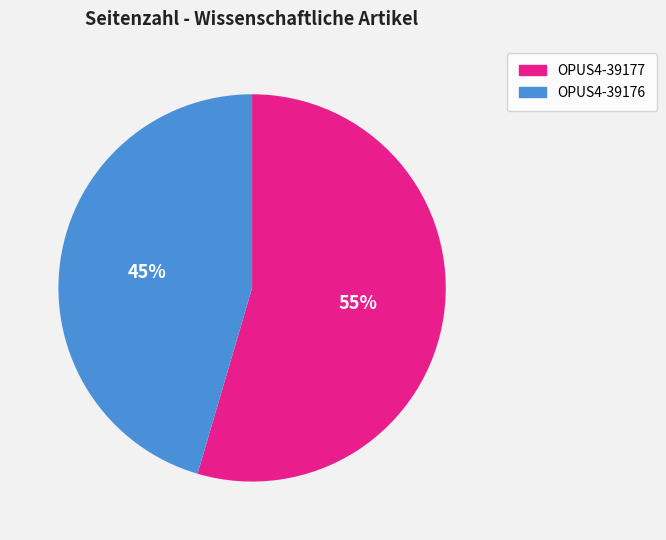

True or false: OPUS4-39177 accounts for 55% of the total.

True